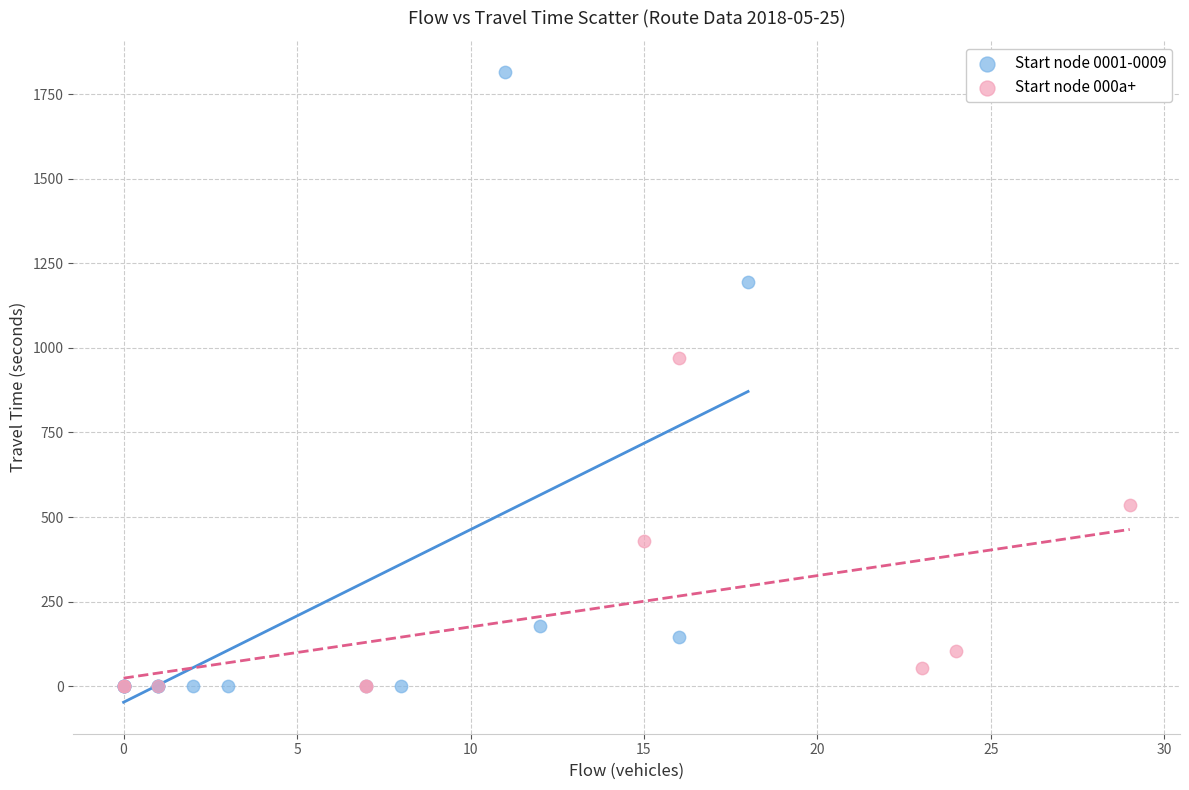

Which series has the widest spread of Y values?

Start node 0001-0009